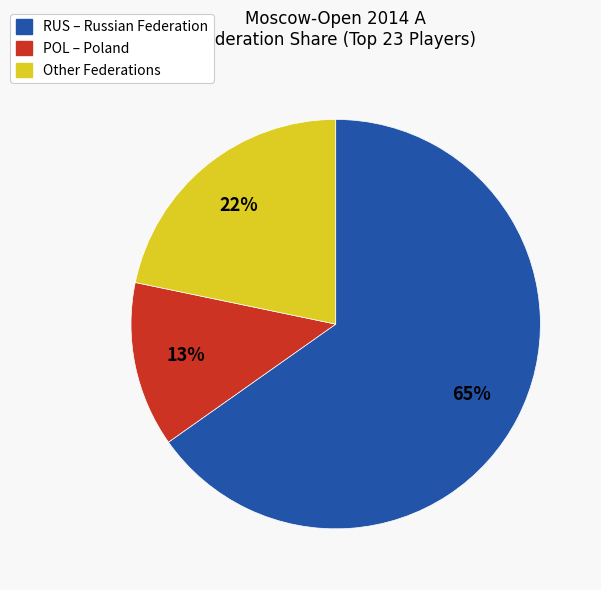

How many segments does this pie chart have?

3